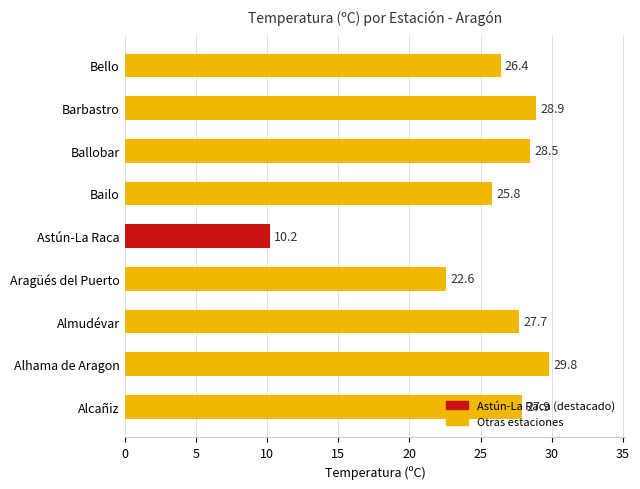

Count the number of values greater than 27.

5